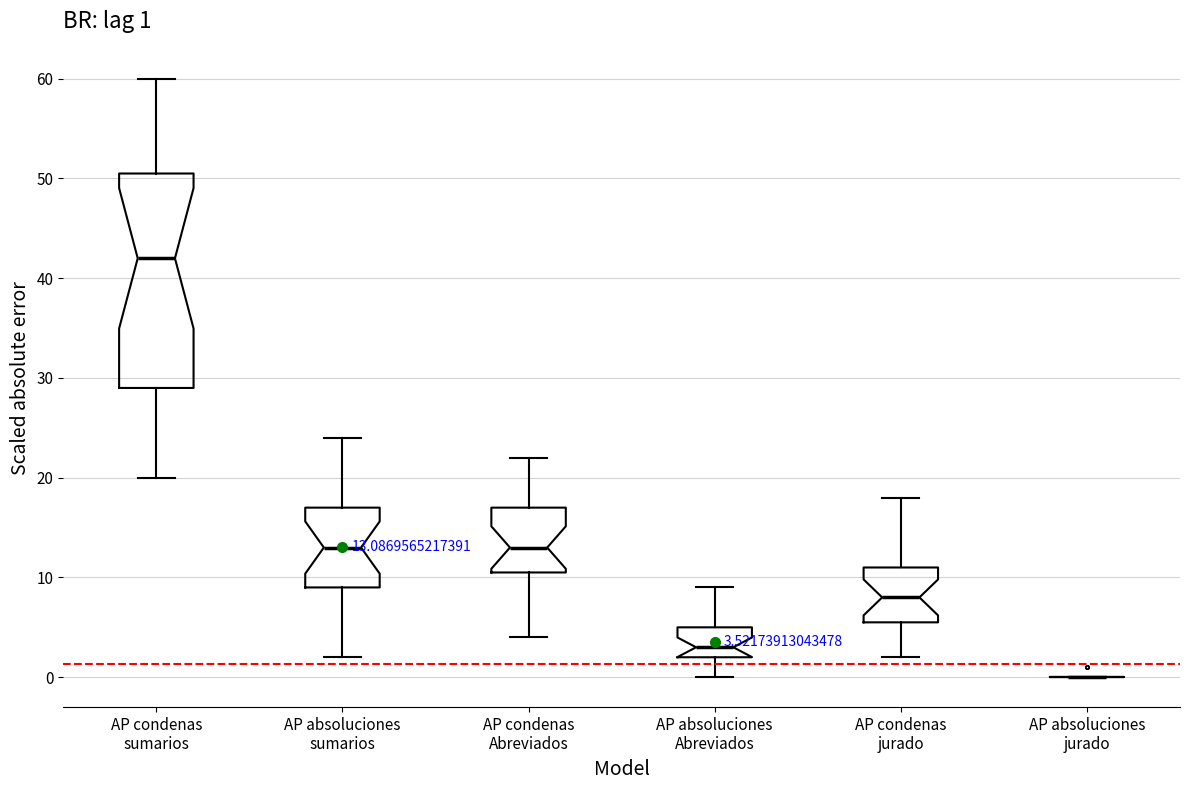

Which box is the tallest, from its lower edge to its upper edge?

AP condenas sumarios